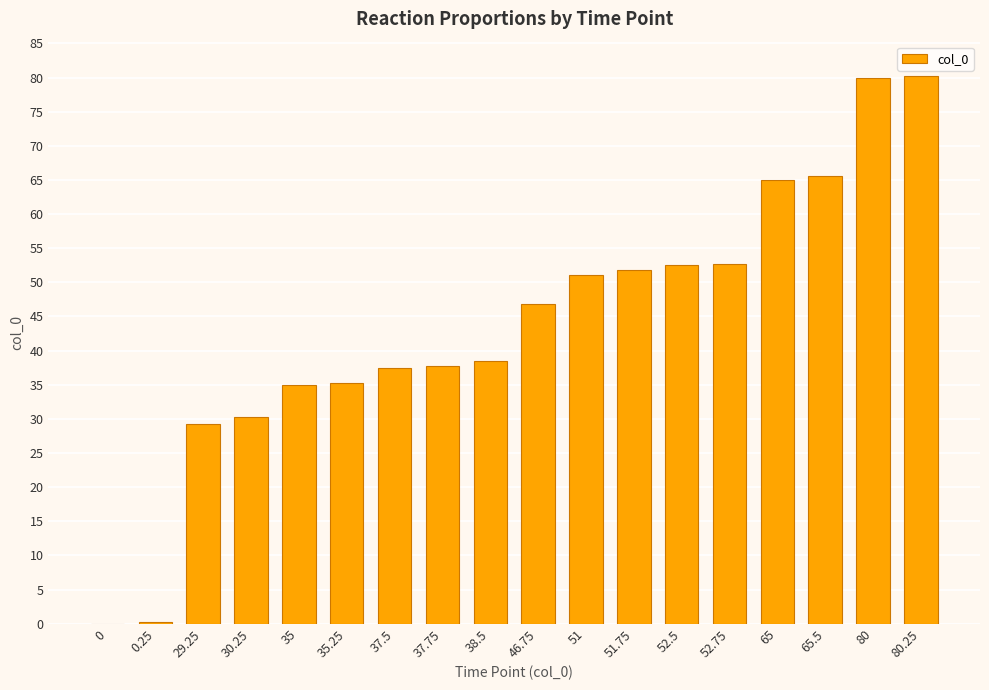

Which has a higher value, 46.75 or 38.5?

46.75